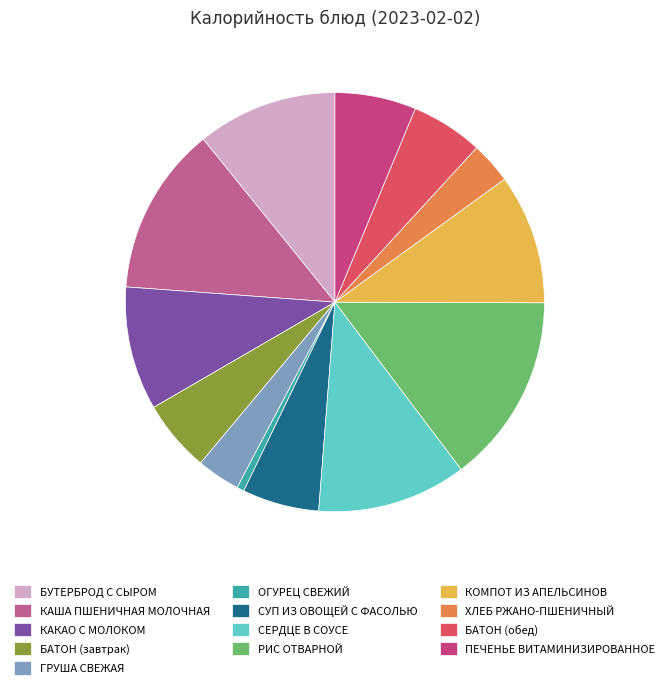

Combined, do ГРУША СВЕЖАЯ and СЕРДЦЕ В СОУСЕ account for over 50%?

No